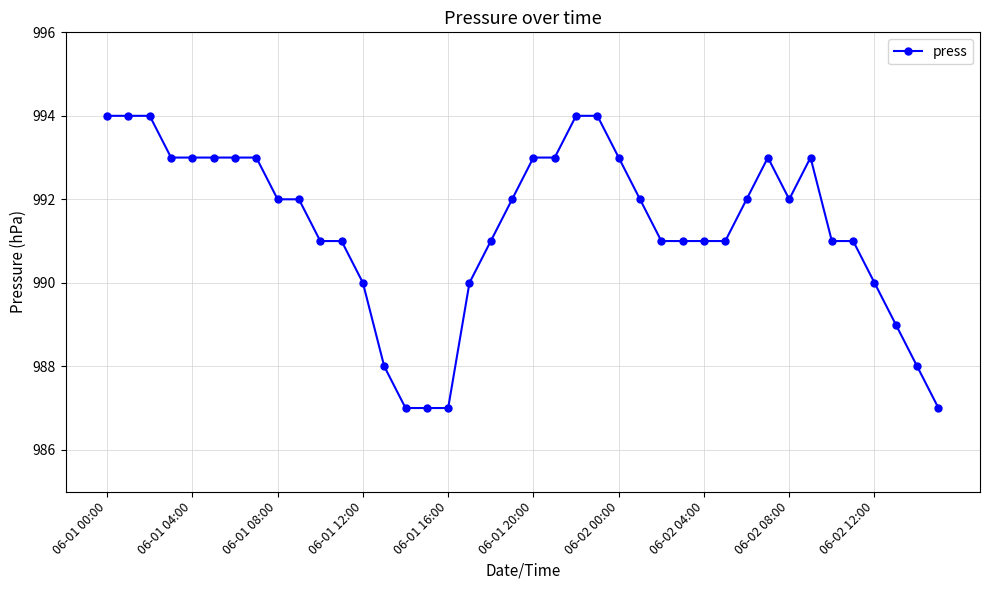

How many distinct data groups are displayed?

1